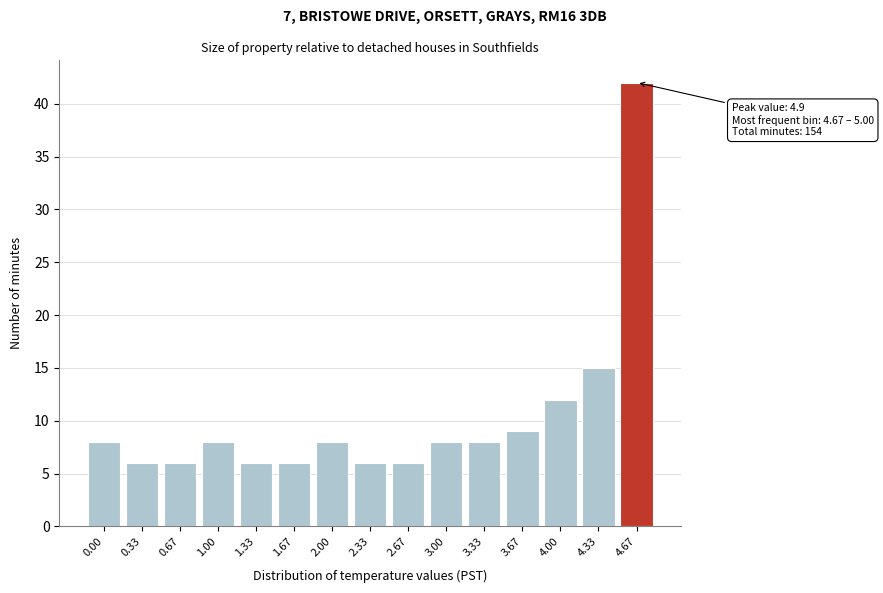

Reading left to right, list all the values displayed in this chart.

8	6	6	8	6	6	8	6	6	8	8	9	12	15	42